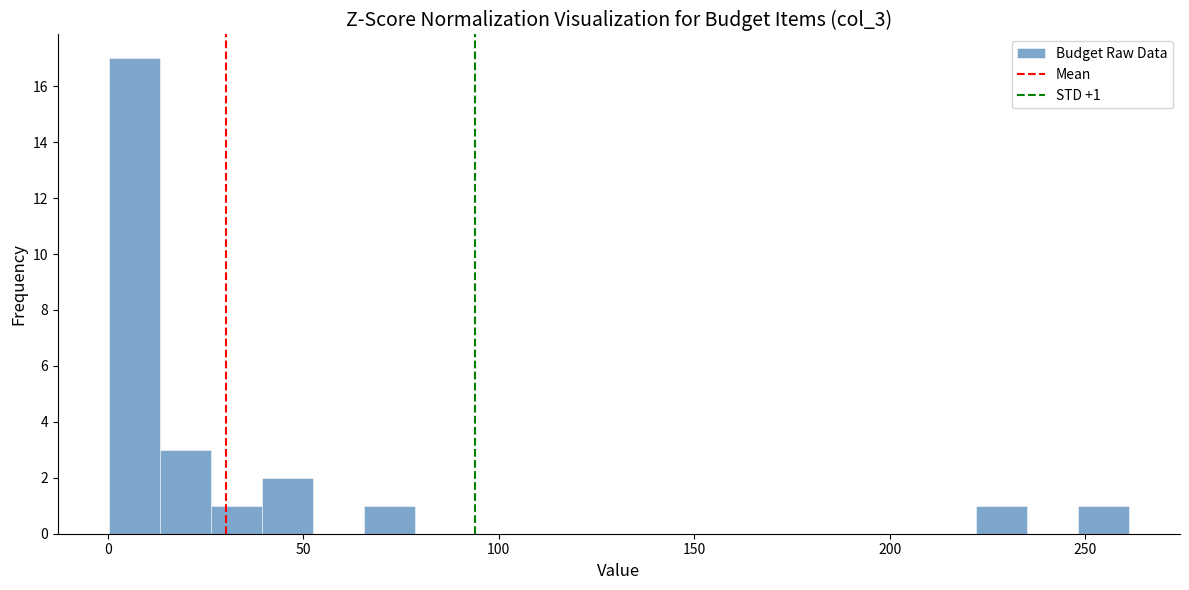

Around what value on the x-axis is the tallest bar? Give the approximate position of its centre, as read against the axis.

5